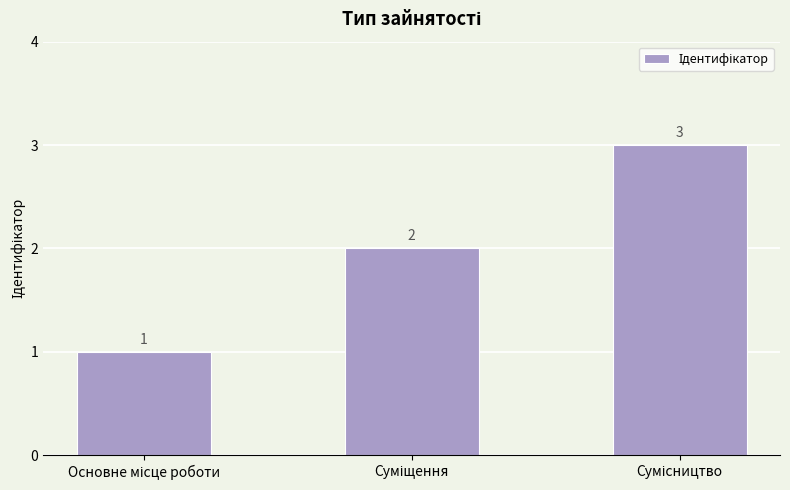

How many values are between 1 and 3?

3